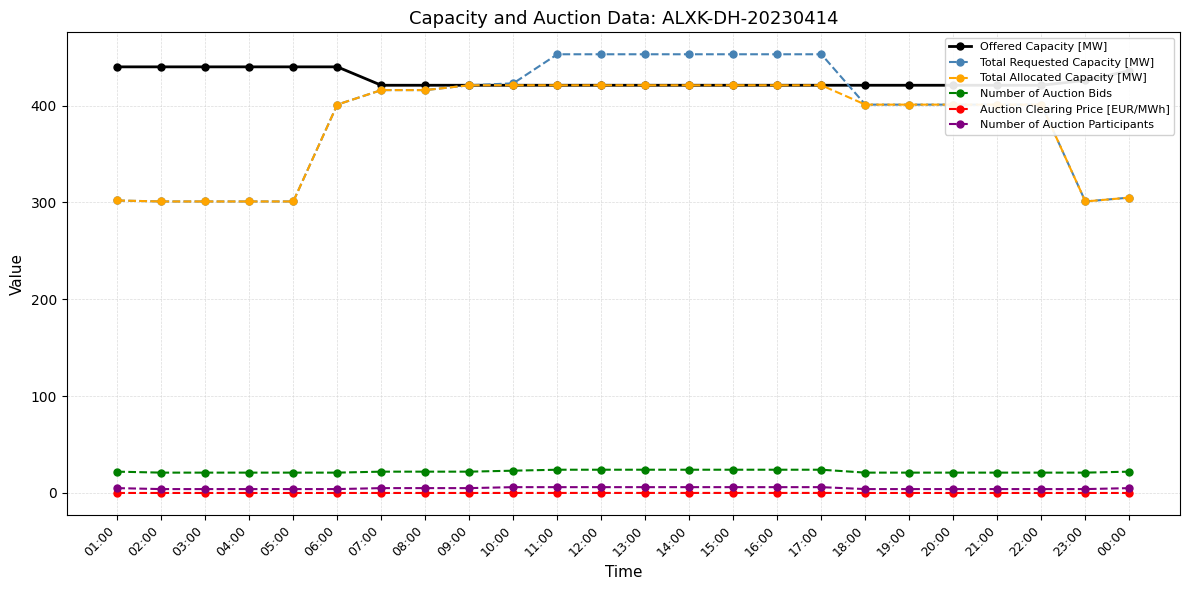

What is the average value of the Total Allocated Capacity [MW] series?

380.8